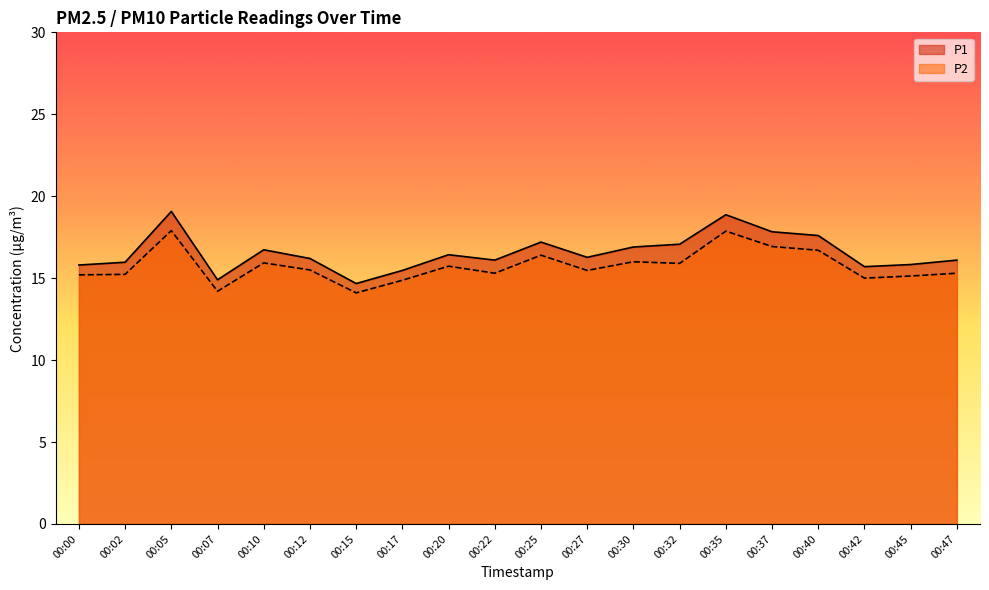

Which category has the lowest value across all series?

00:15